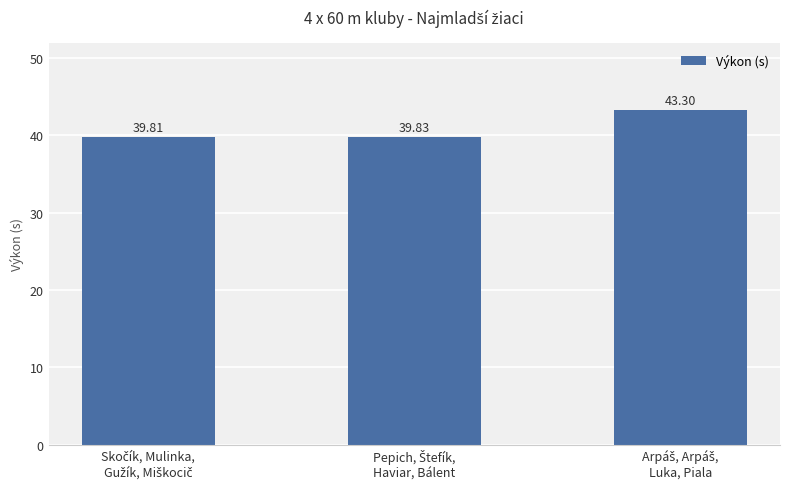

What is the difference between the maximum and minimum values?

3.5